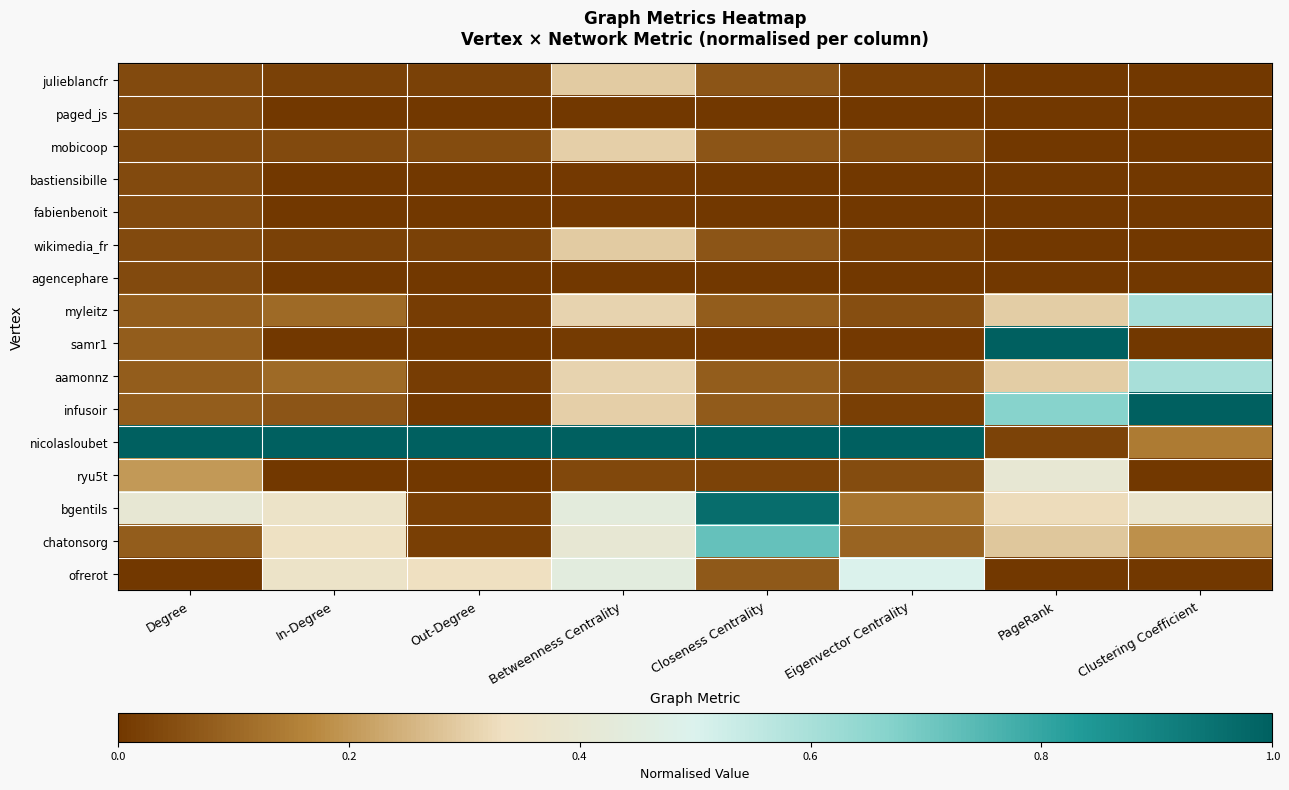

At Eigenvector Centrality, list the series in order from largest to smallest.

nicolasloubet, ofrerot, bgentils, chatonsorg, myleitz, aamonnz, mobicoop, ryu5t, infusoir, julieblancfr, wikimedia_fr, samr1, bastiensibille, fabienbenoit, paged_js, agencephare